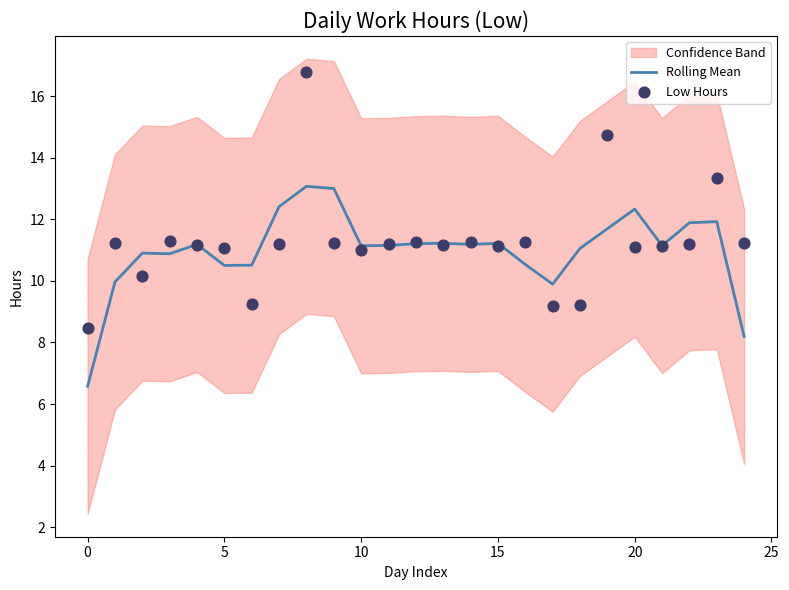

At which category is the sum across all series the highest?

8